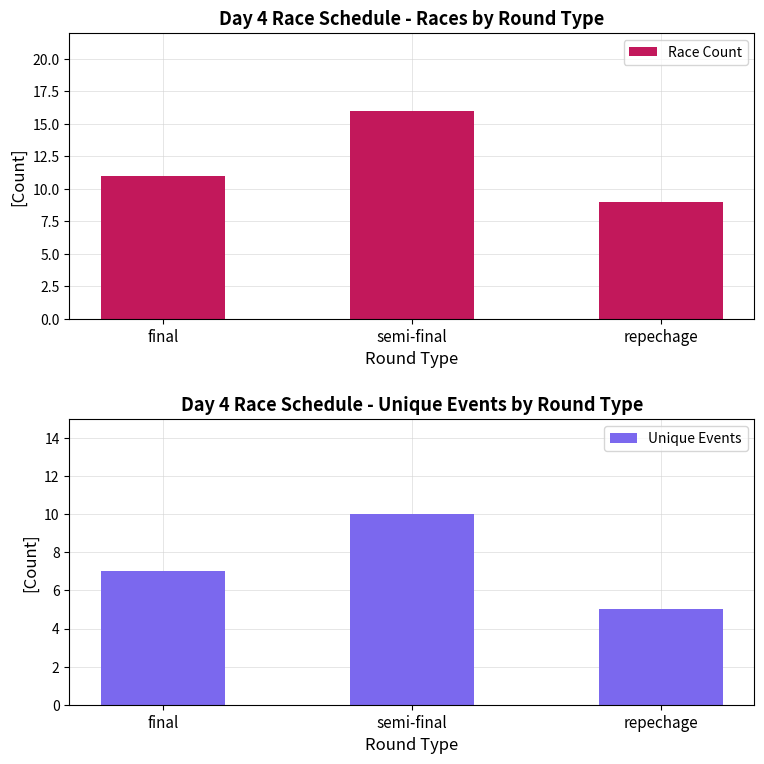

Reading right to left, transcribe all the data shown in this chart.

Race Count: 9	16	11
Unique Events: 5	10	7